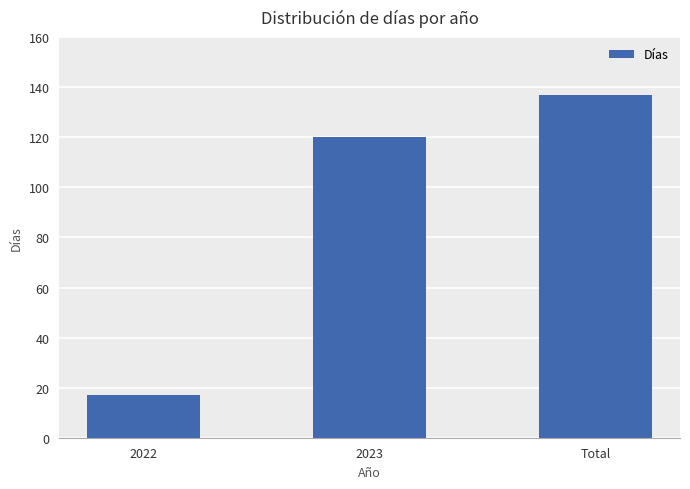

Does the chart contain any negative values?

No